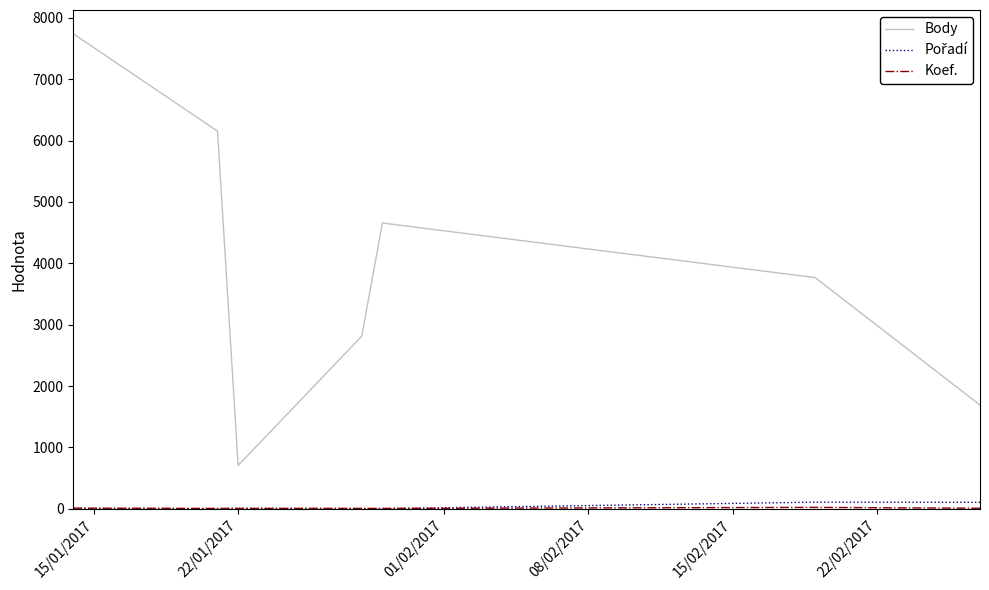

What is the maximum value for Body?

7741